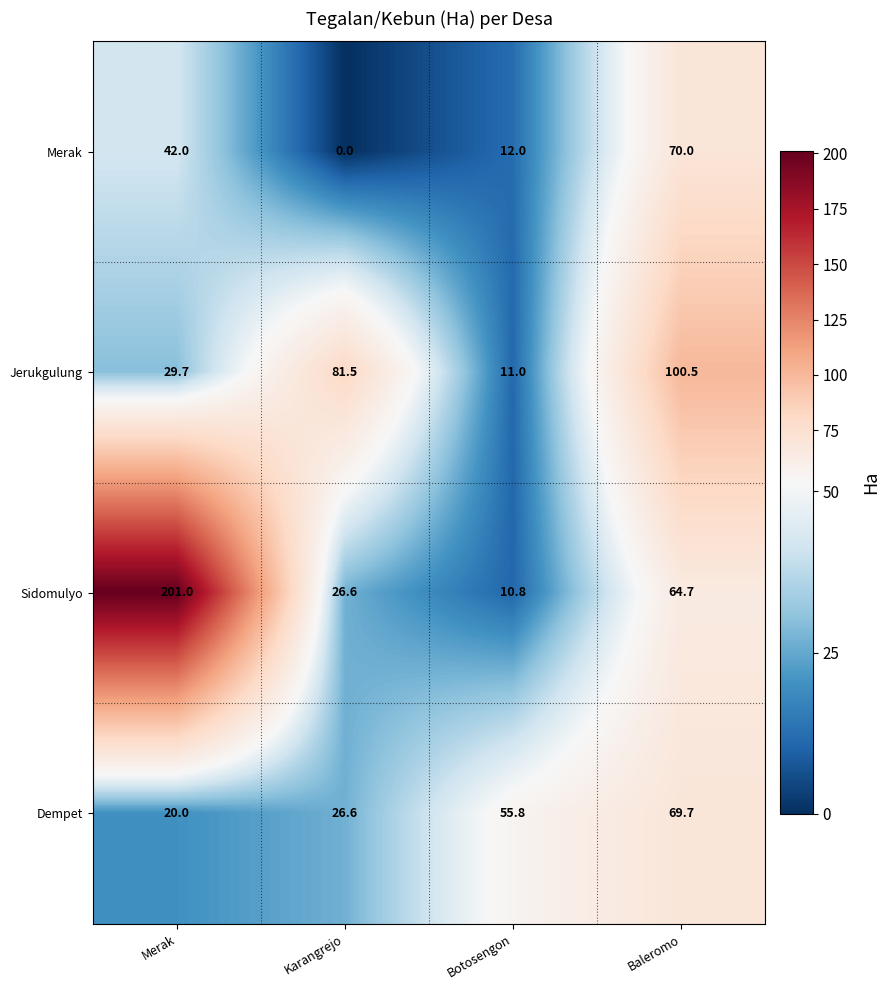

The value of Sidomulyo at Baleromo is 64.7. True or false?

True